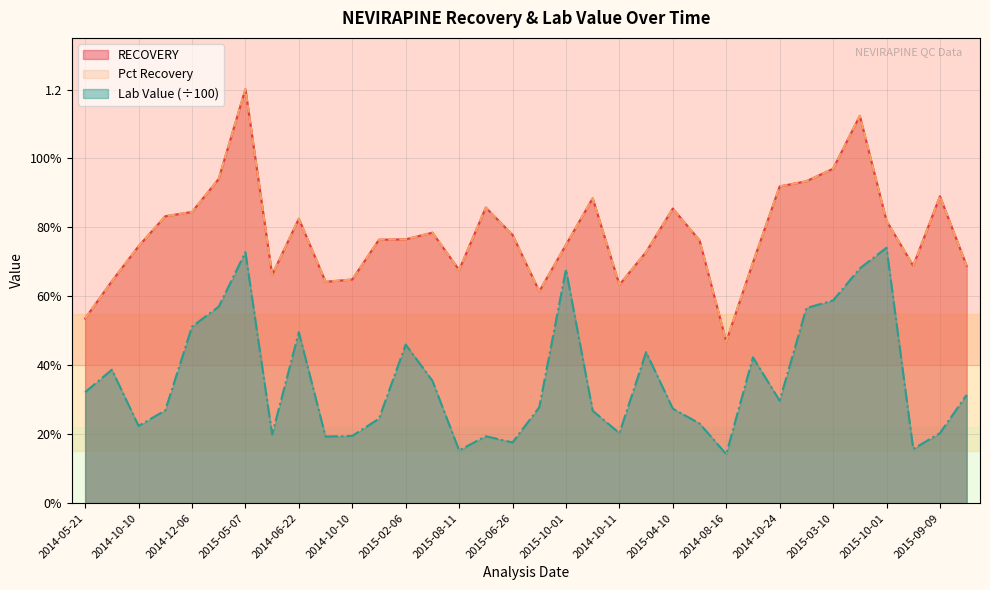

Where is Pct Recovery nearest to the value 0?

2014-08-16